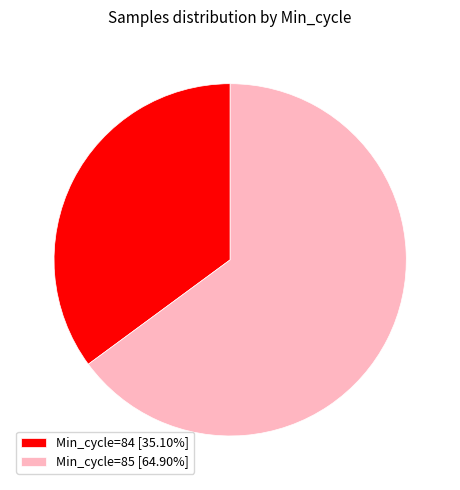

Does Min_cycle=85 [64.90%] represent more than half of the total?

Yes